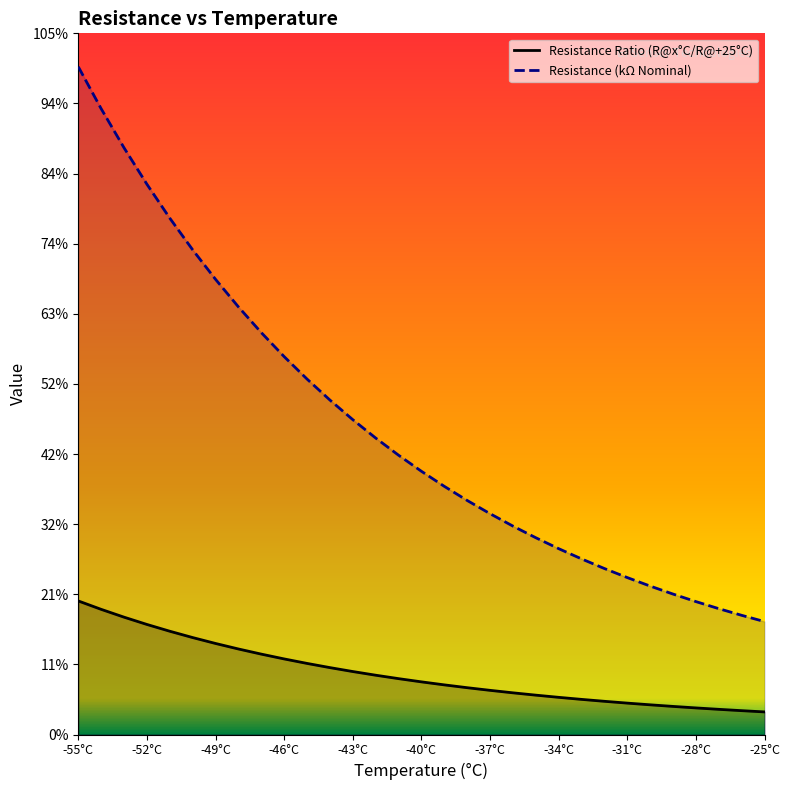

True or false: Resistance (kΩ Nominal) and Resistance Ratio (R@x°C/R@+25°C) intersect in this chart.

False